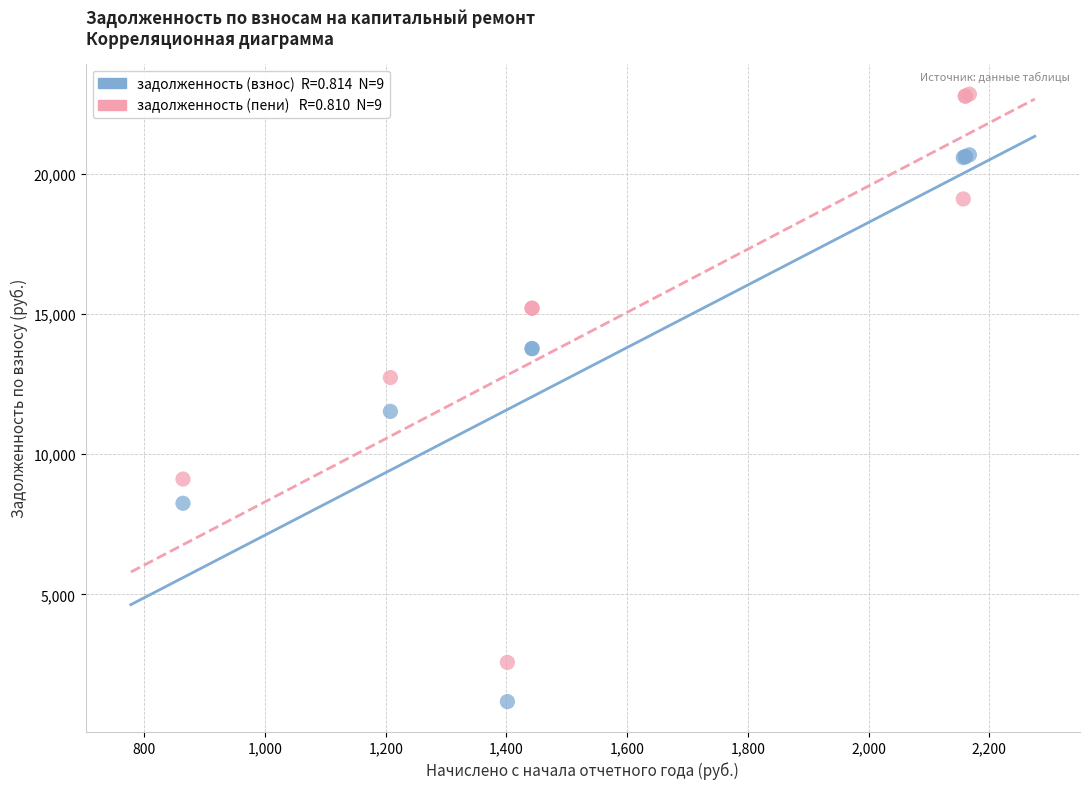

Across all series, what Y value is closest to 12013?

11531.9